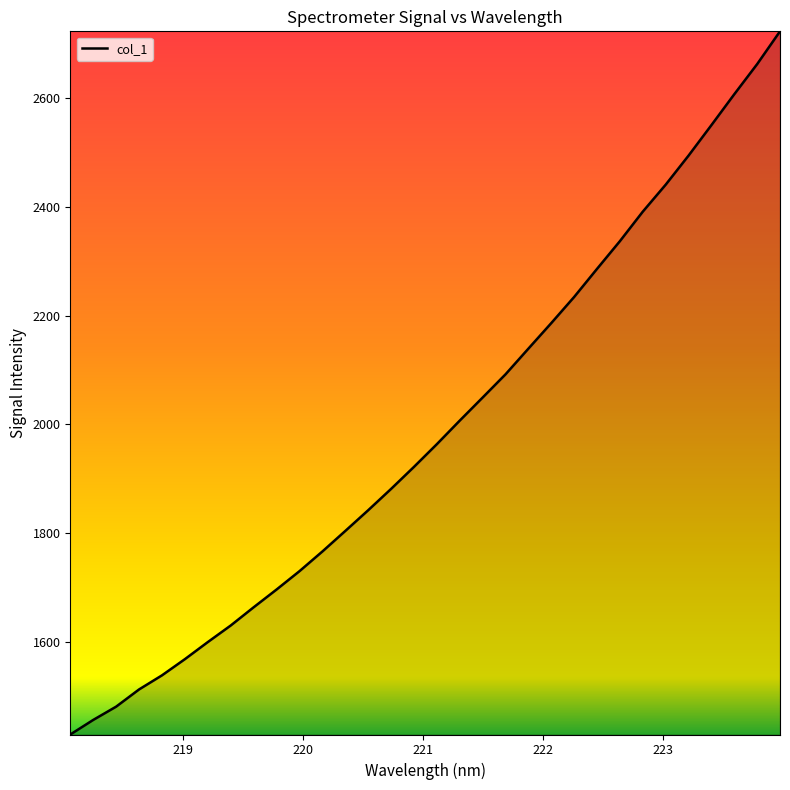

Does the chart display data point markers on the line(s)?

No